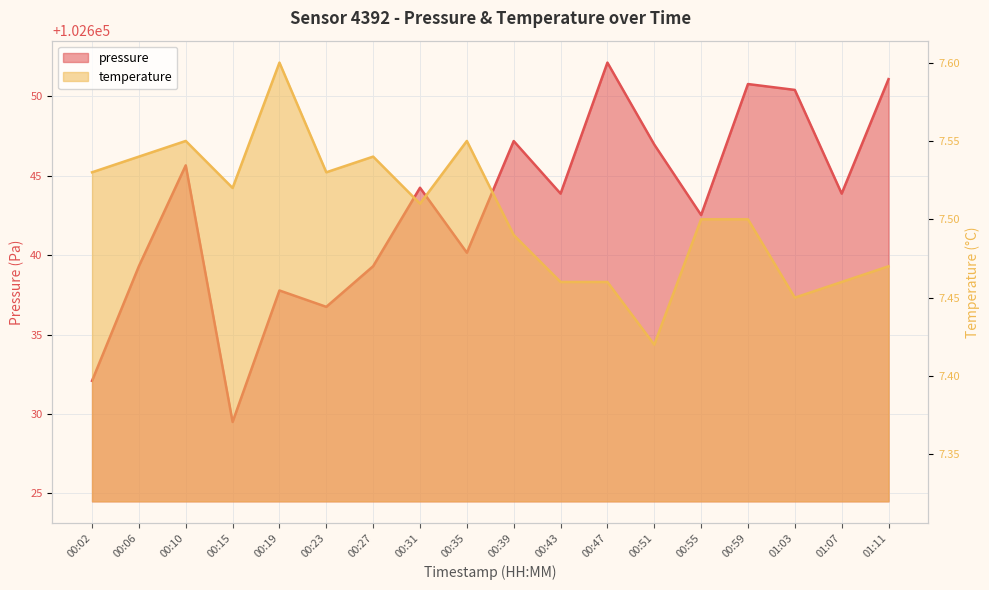

Rank the series by their average value, from highest to lowest.

pressure, temperature